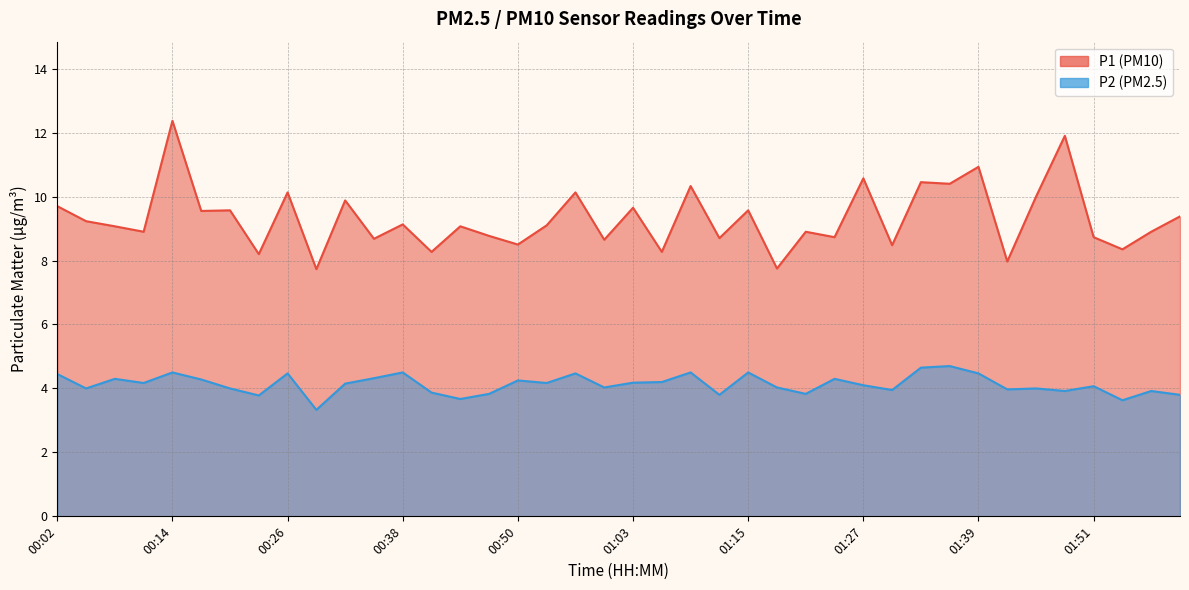

At which category is the sum across all series the highest?

00:14